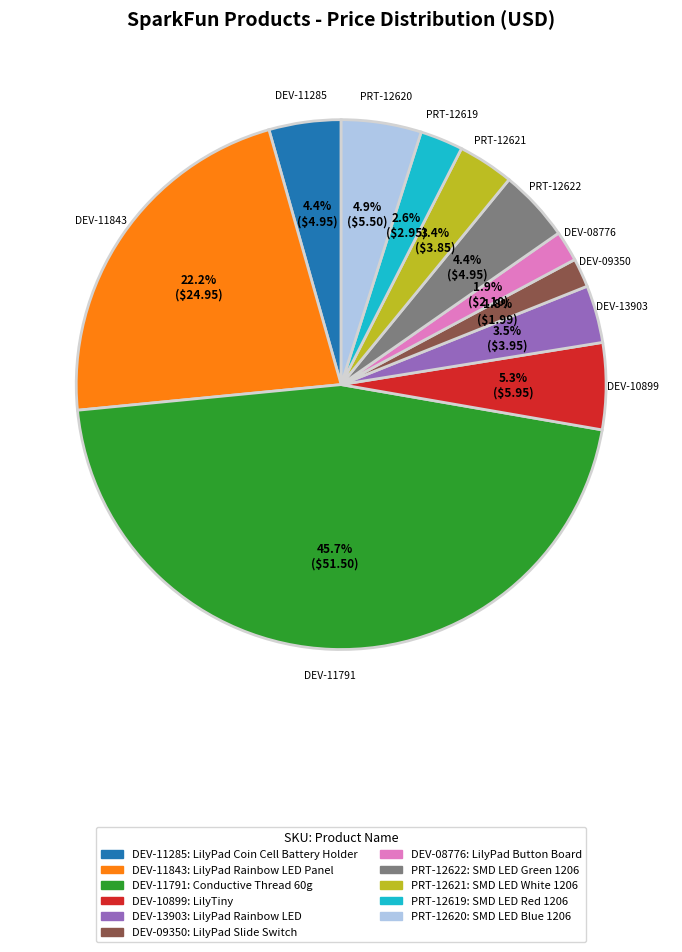

To the nearest percent, what percentage of the pie is DEV-08776?

2%